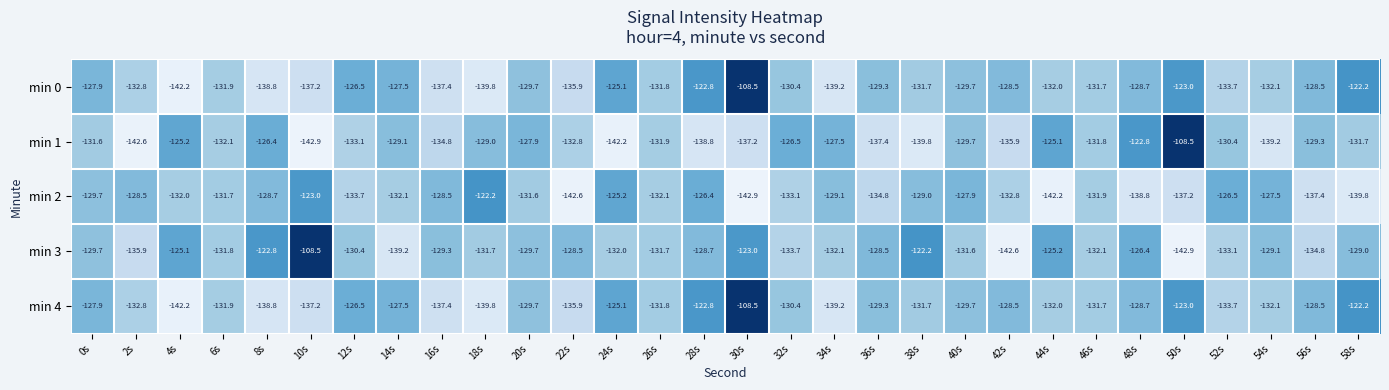

What is the sum of the min 2 values at 46s and 10s?

-254.9